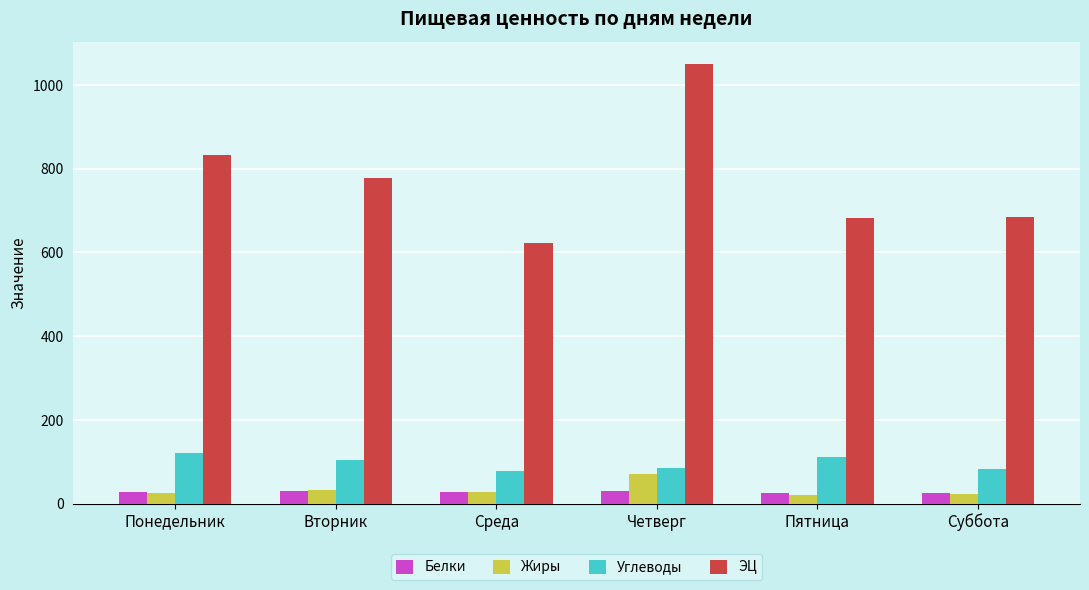

What is the highest value of the Углеводы series?

121.3